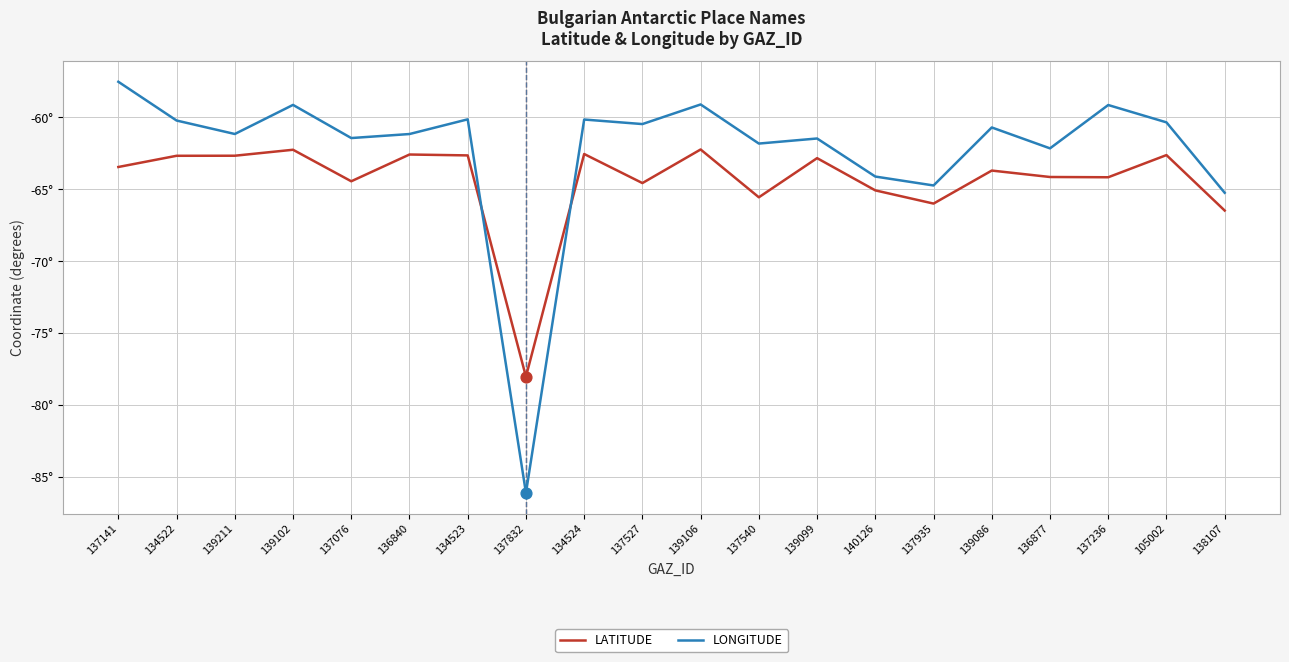

What are all the series names shown in the legend?

LATITUDE, LONGITUDE